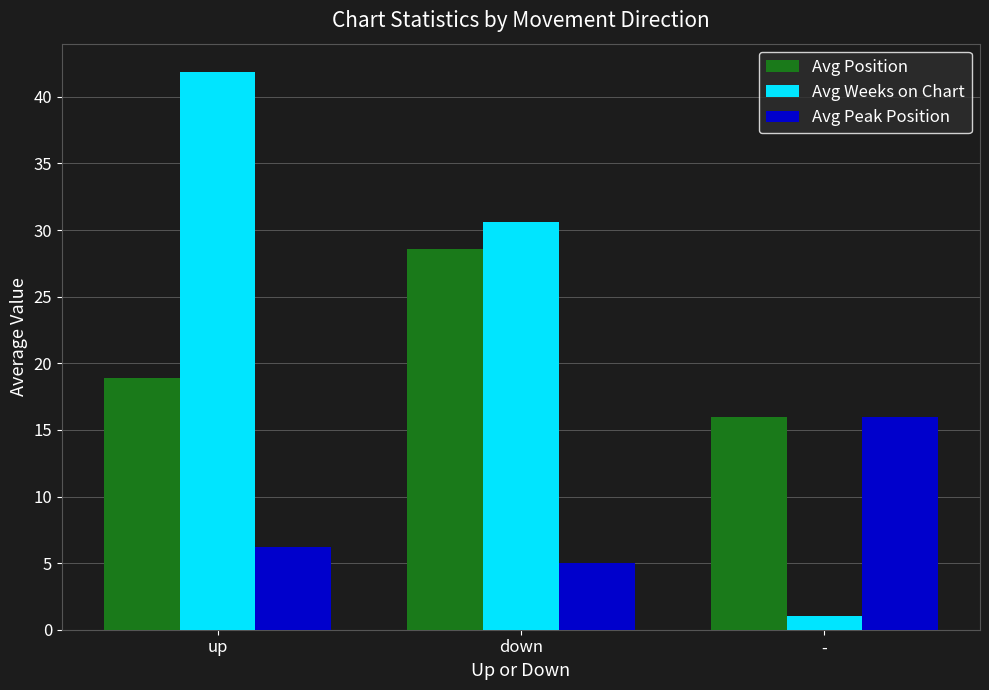

What is the sum of the Avg Peak Position values at - and up?

22.2